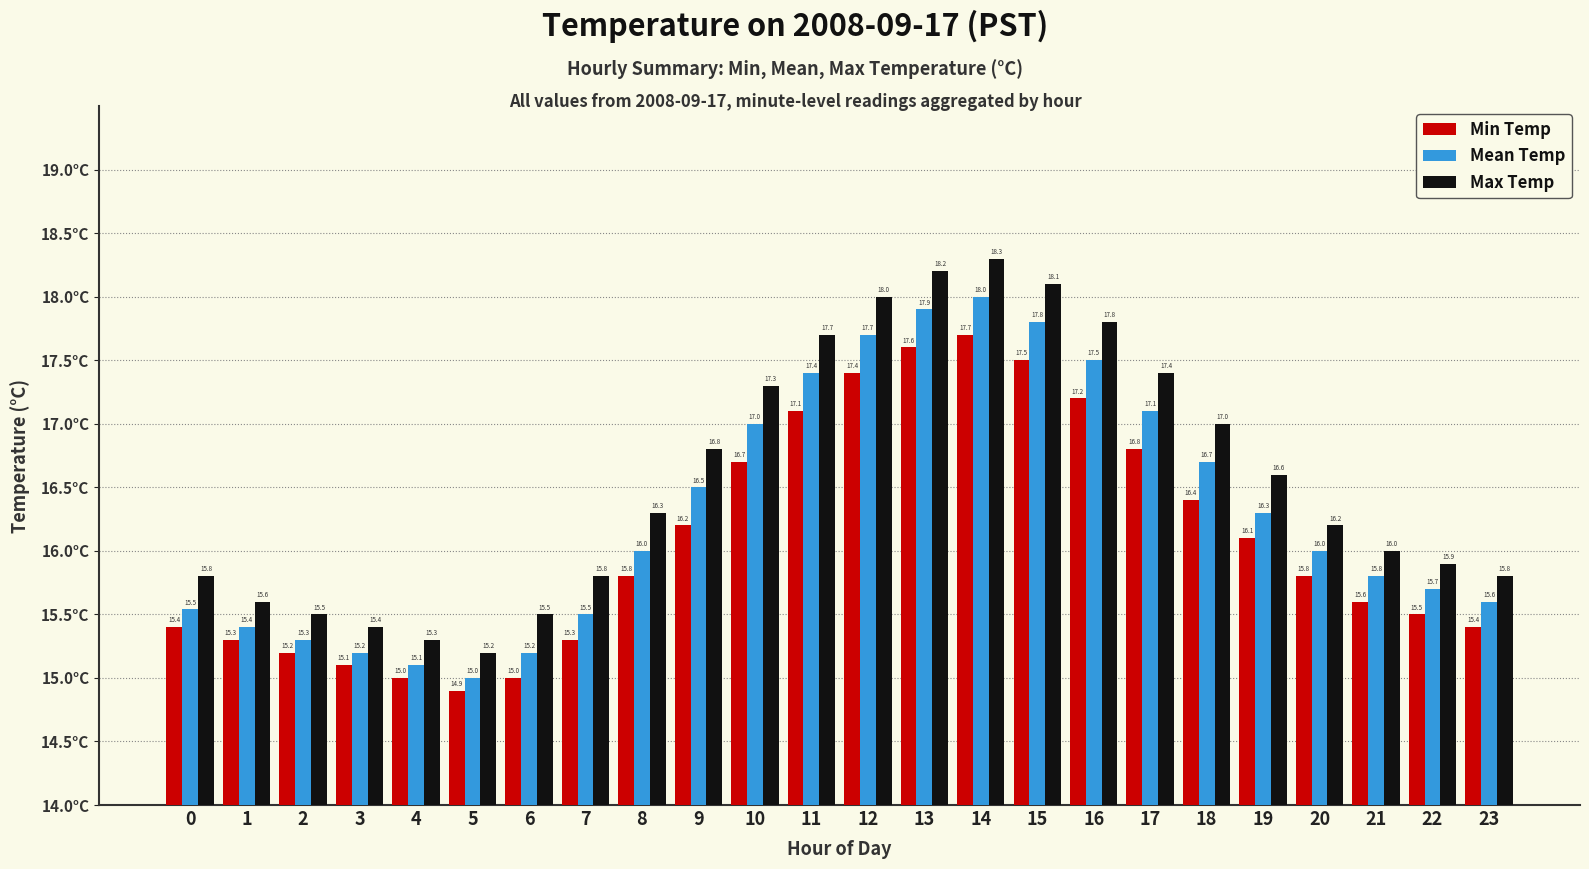

Where is Max Temp nearest to the value 16?

21